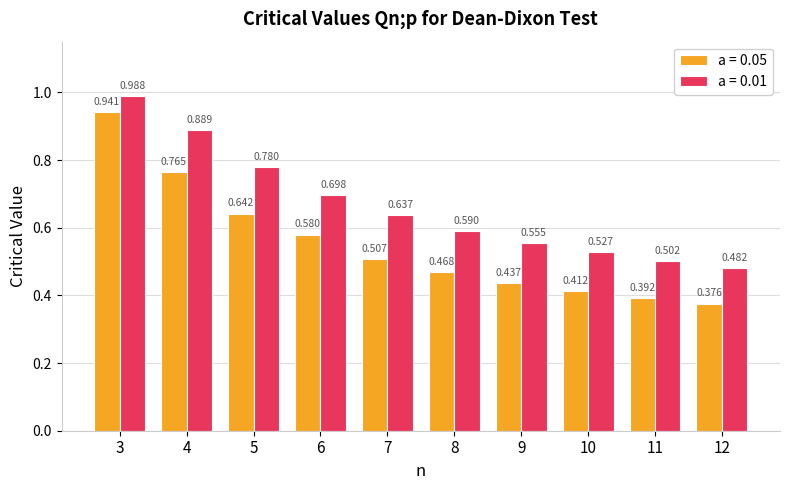

How many distinct data groups are displayed?

2